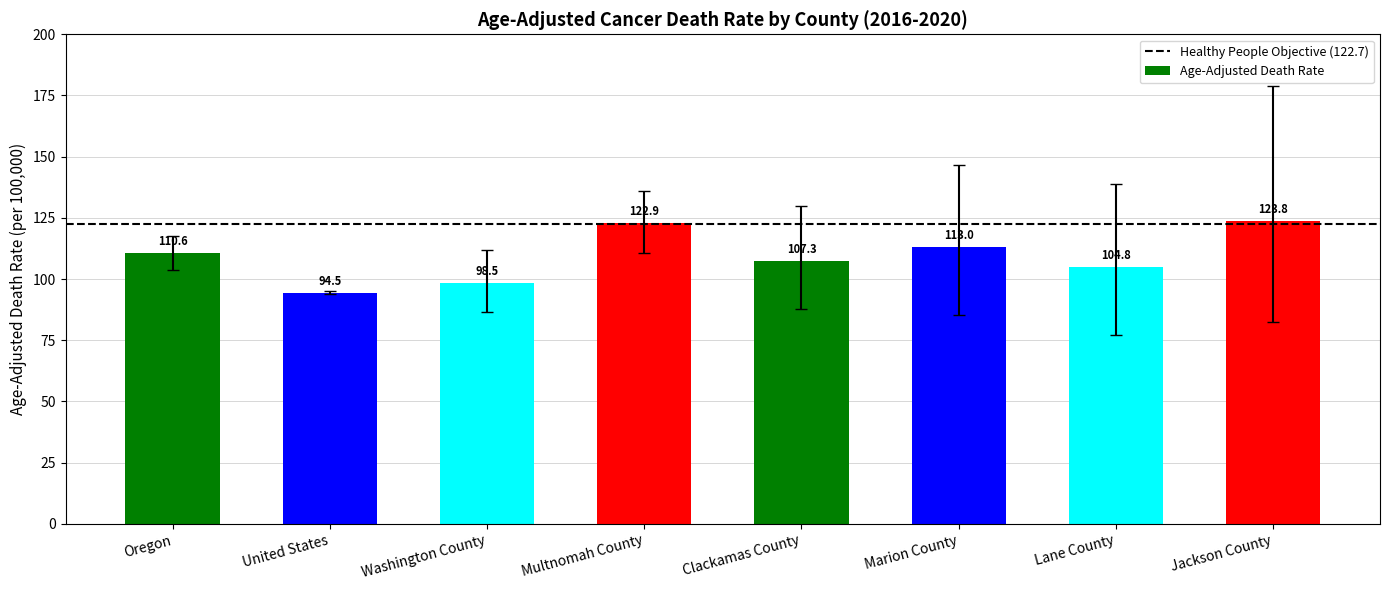

Is it true that the value at Washington County is 98.5?

True